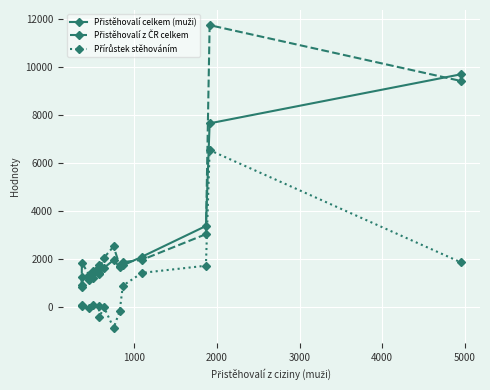

At how many categories does at least one series exceed 498?

14